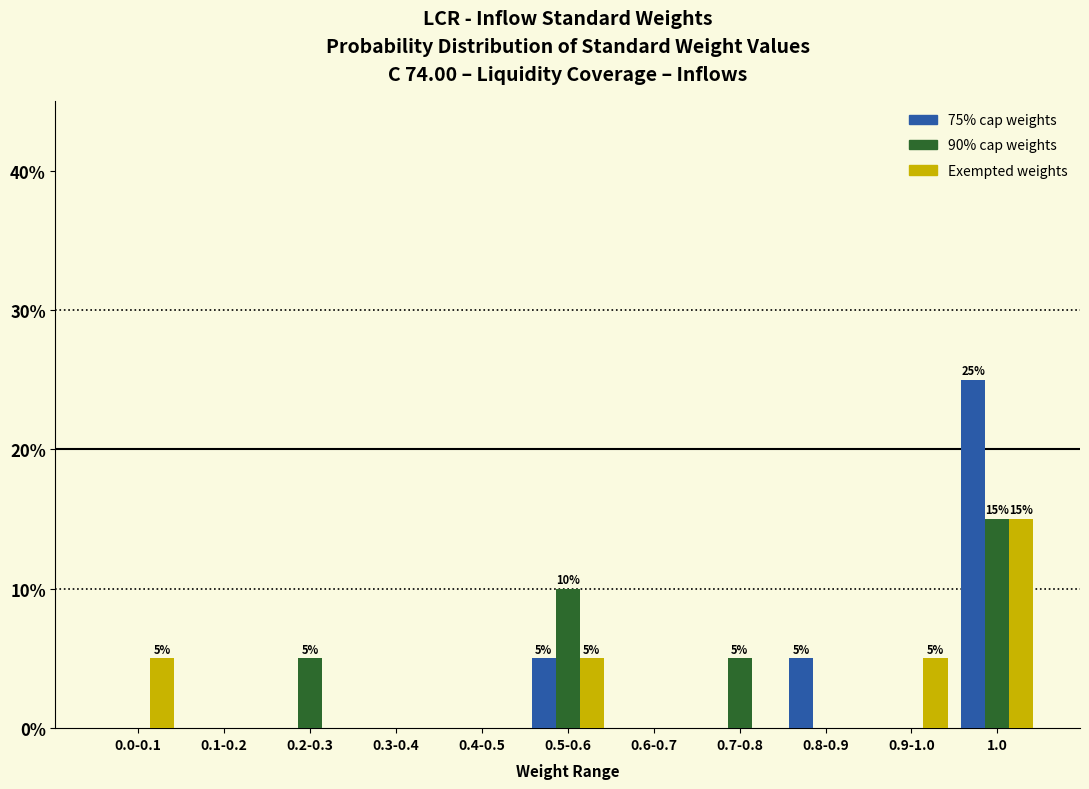

True or false: 75% cap weights has a value of 0 at 0.9-1.0.

True